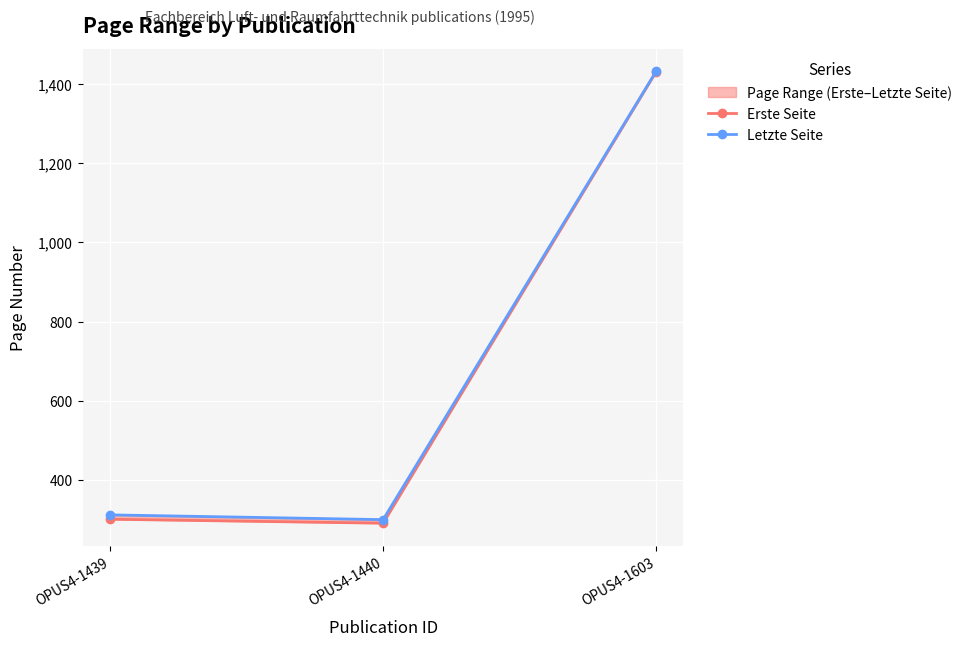

What is the value of the Erste Seite point at the 3rd from the left?

1431